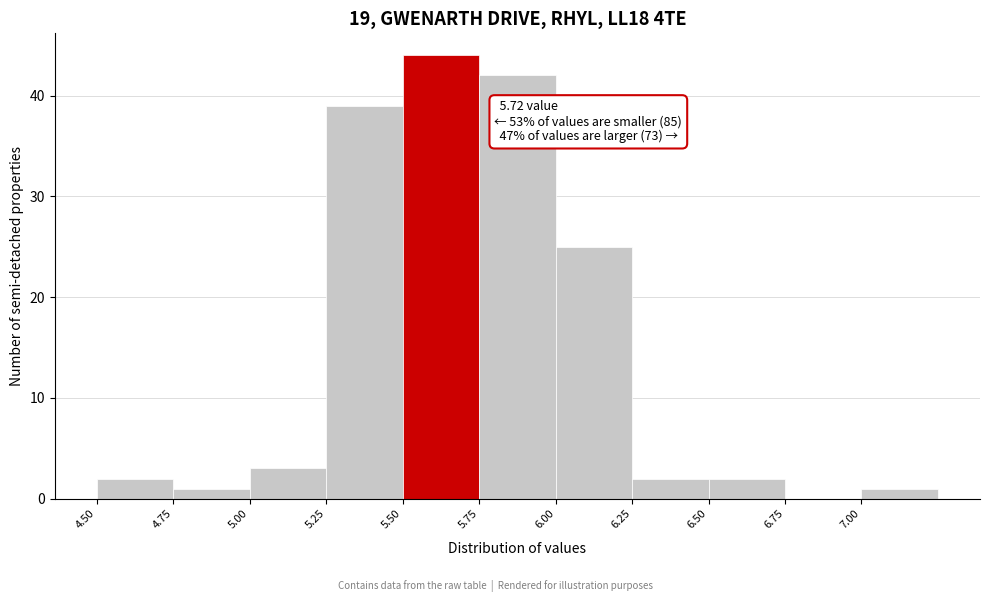

Which range on the x-axis has the tallest bar?

5.50 to 5.75